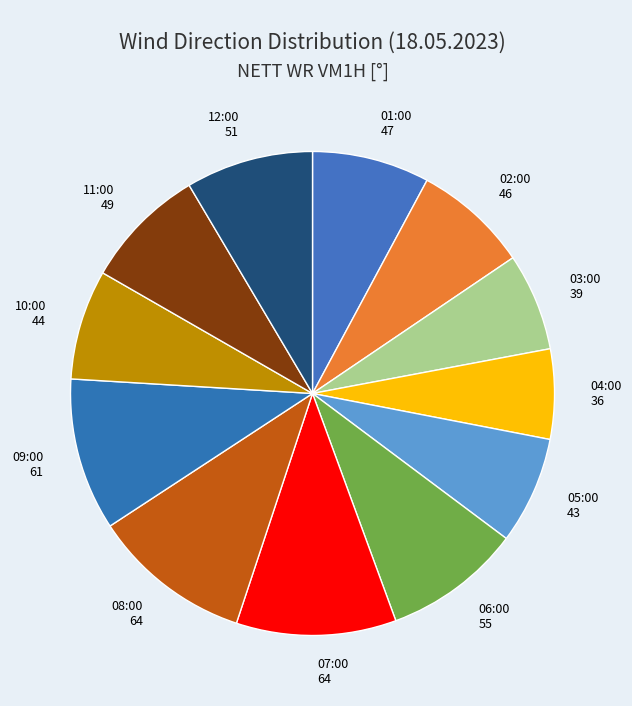

Do 10:00 and 05:00 together represent more than half of the pie?

No